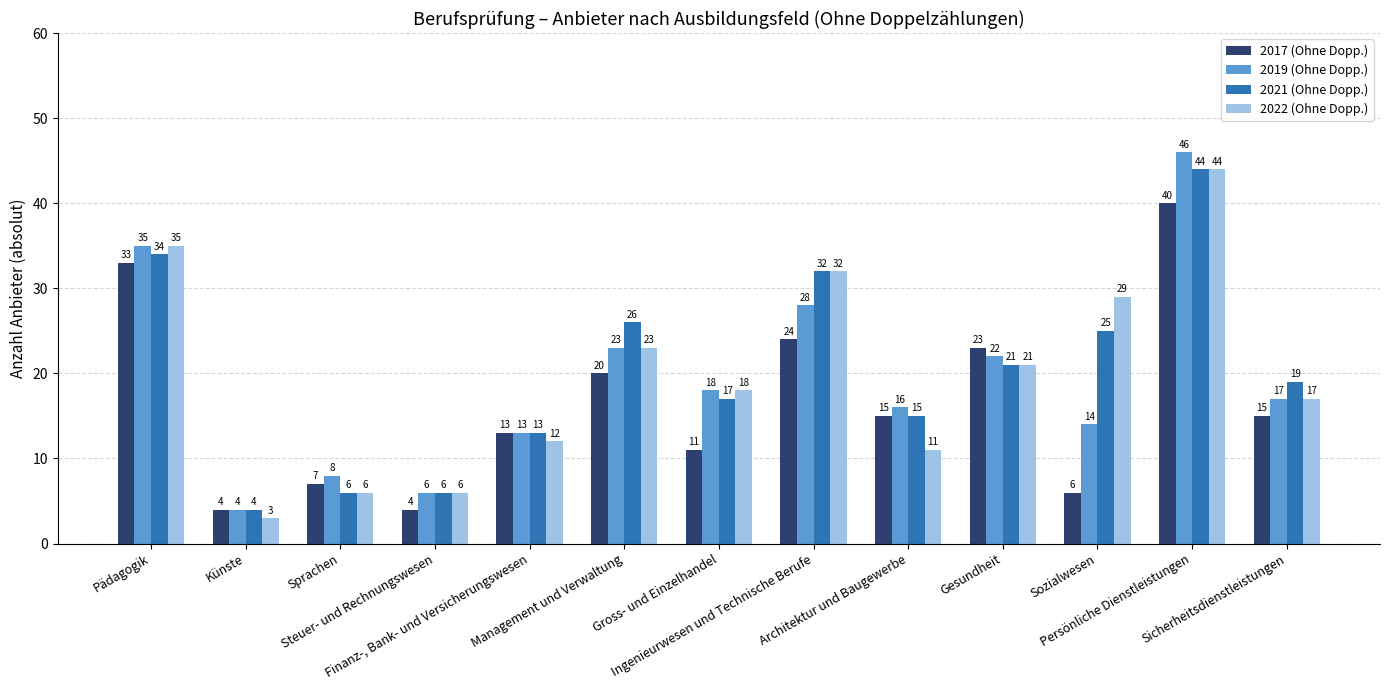

Reading left to right, what are all the values shown in this chart?

2017 (Ohne Dopp.): 33	4	7	4	13	20	11	24	15	23	6	40	15
2019 (Ohne Dopp.): 35	4	8	6	13	23	18	28	16	22	14	46	17
2021 (Ohne Dopp.): 34	4	6	6	13	26	17	32	15	21	25	44	19
2022 (Ohne Dopp.): 35	3	6	6	12	23	18	32	11	21	29	44	17